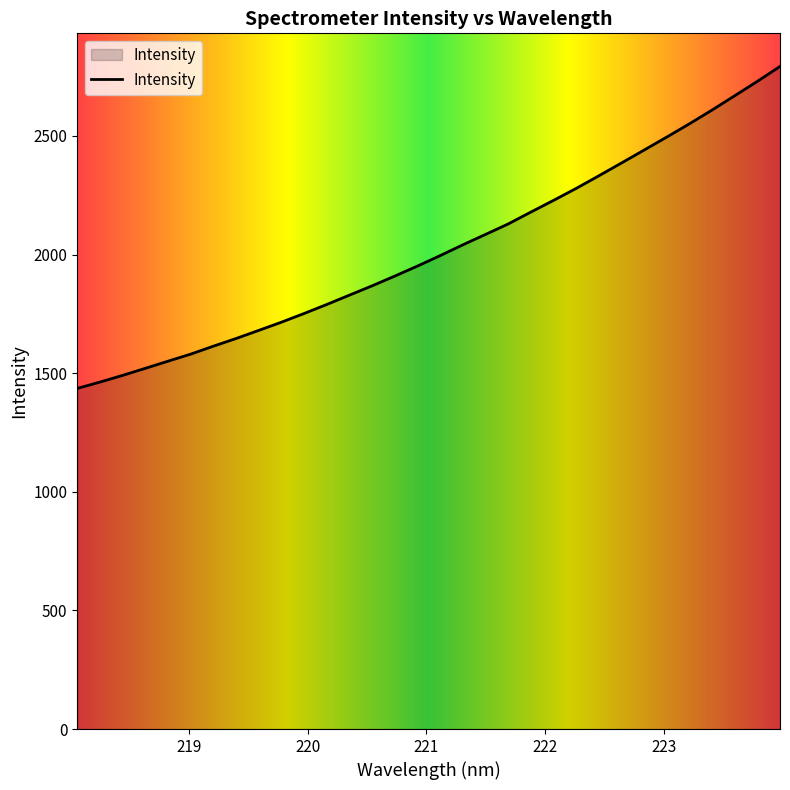

What is the smallest value displayed?

1435.8